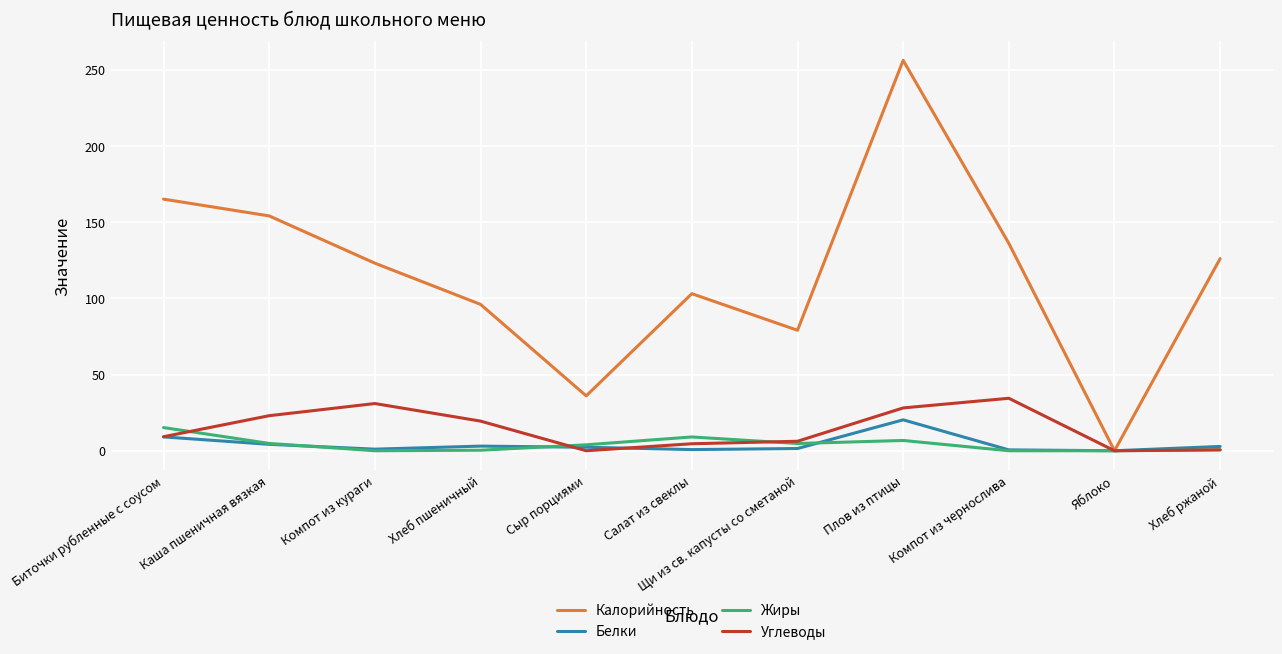

Which category has the highest value across all series?

Плов из птицы